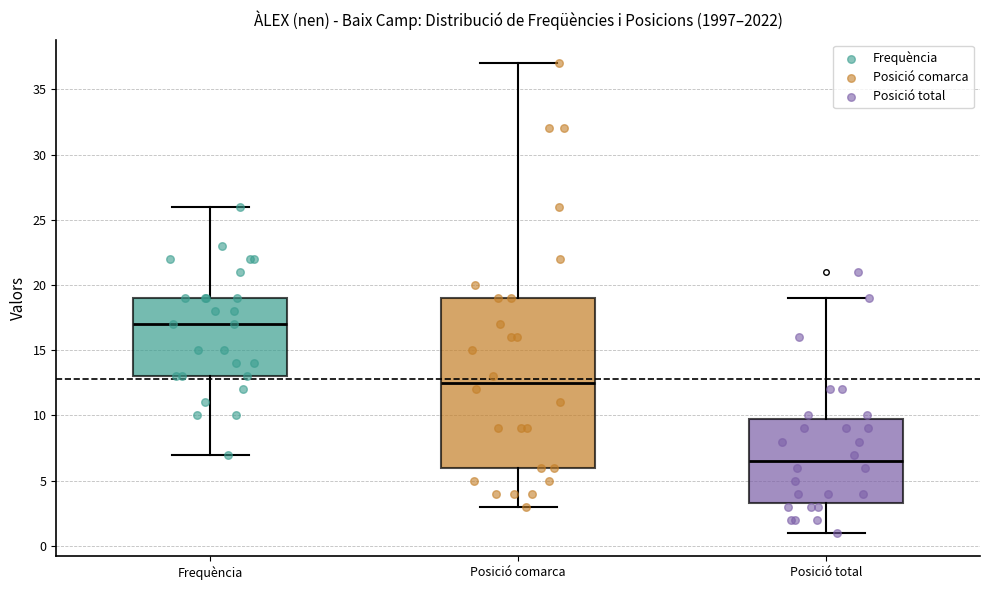

Where does the median line of the box for Frequència sit on the y-axis? The values are not printed on the chart, so give them approximately, as read against the axis.

17.0